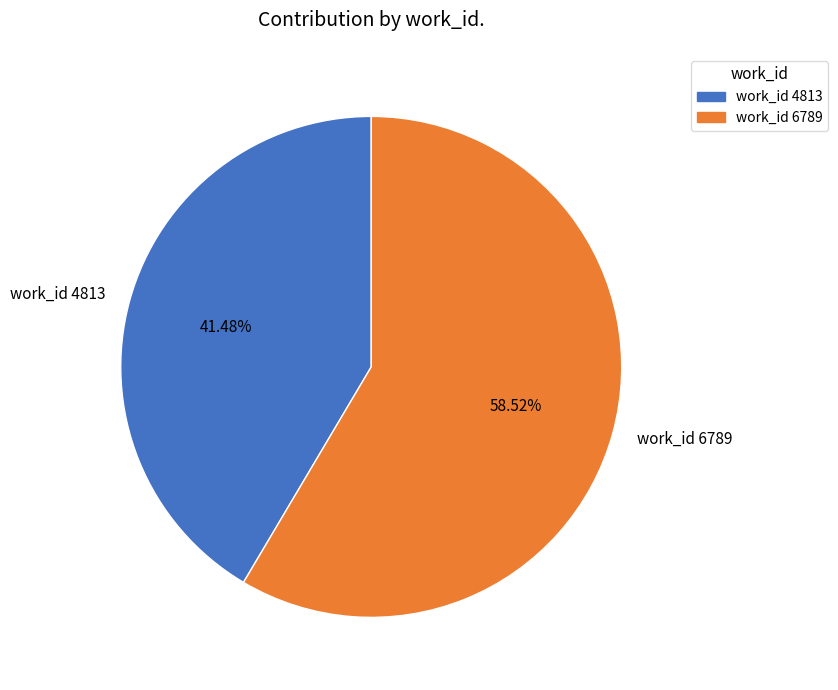

Which category has the smallest portion of the pie?

work_id 4813